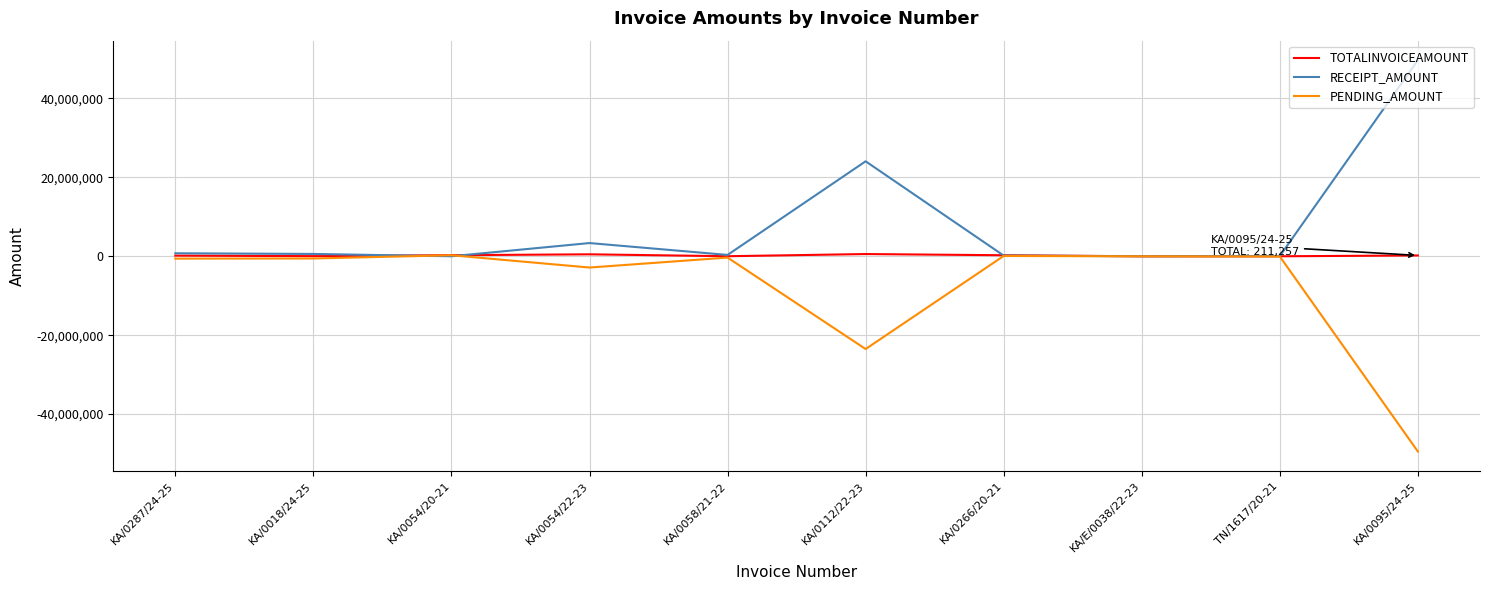

The value of PENDING_AMOUNT at KA/0095/24-25 is -49476423. True or false?

True